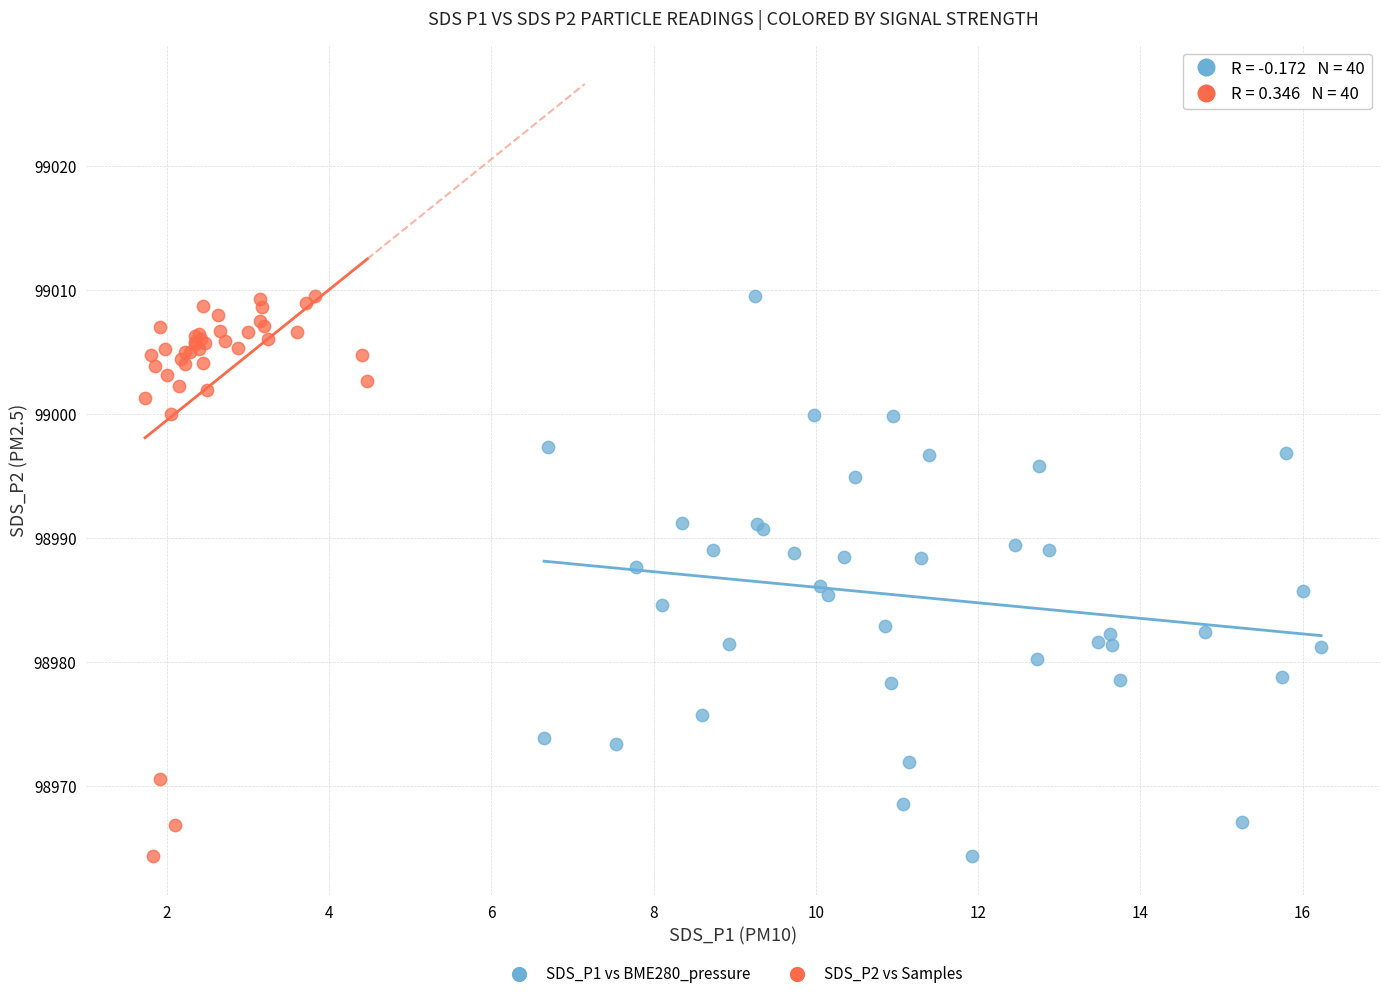

What are all the series names shown in the legend?

SDS_P1 vs BME280_pressure, SDS_P2 vs Samples